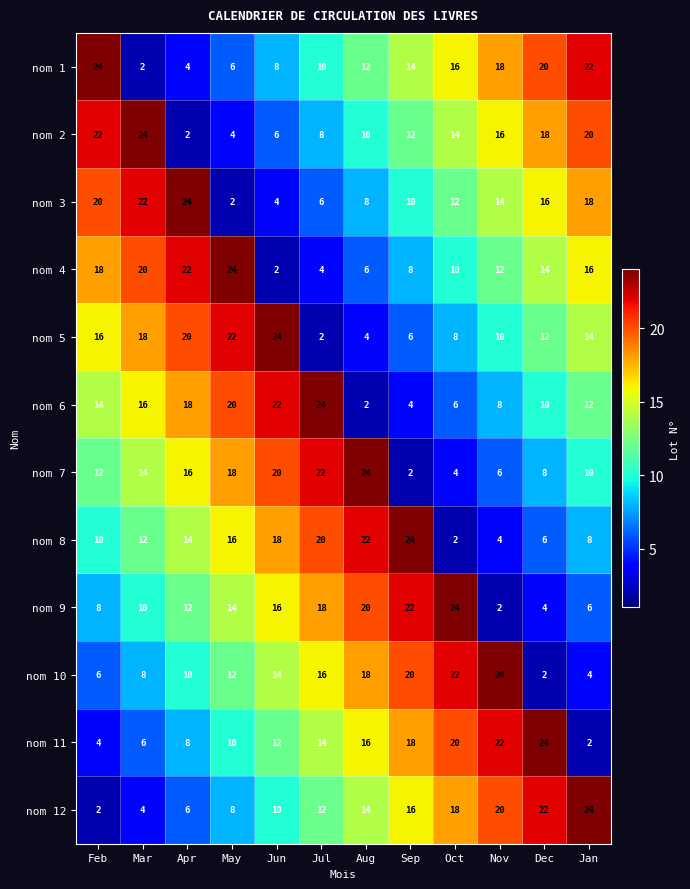

What is the total value across all series at Nov?

156